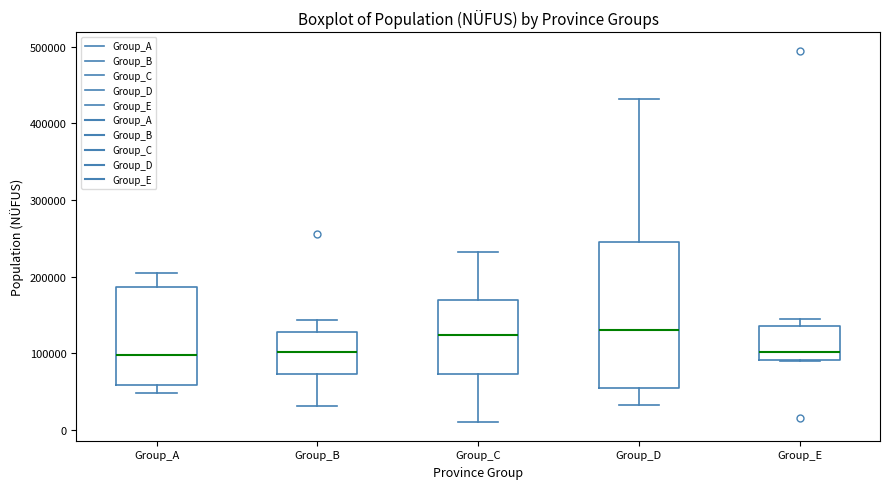

Comparing the boxes themselves (not the whiskers), which one is the tallest?

Group_D